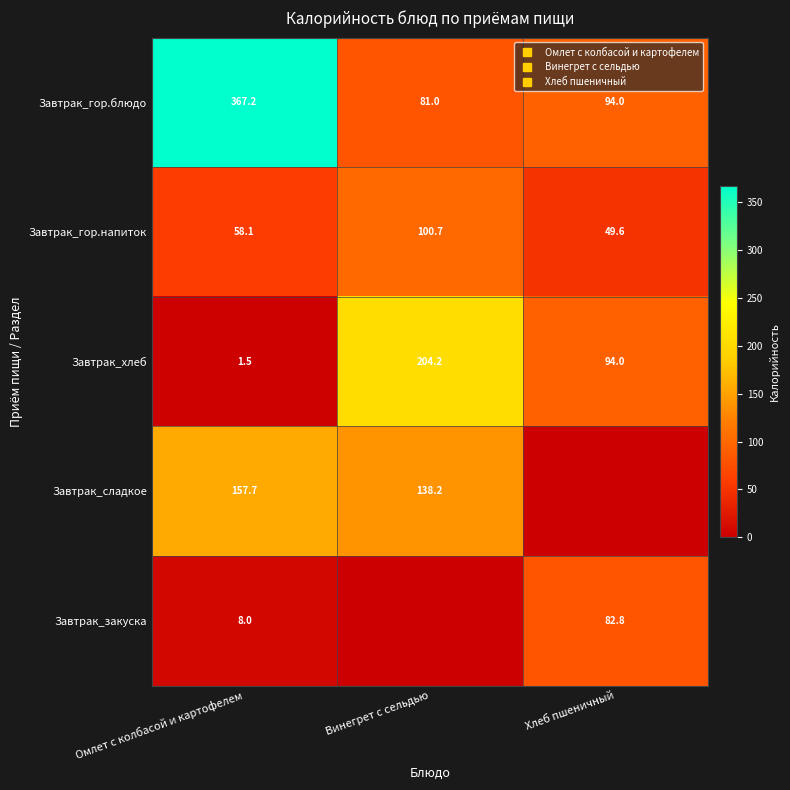

What is the average value of the Завтрак_гор.напиток series?

69.5